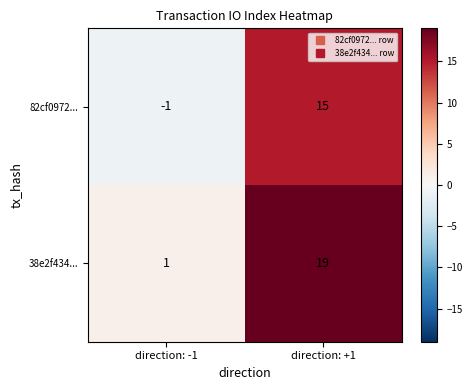

True or false: 38e2f434... has a value of 19 at direction: +1.

True